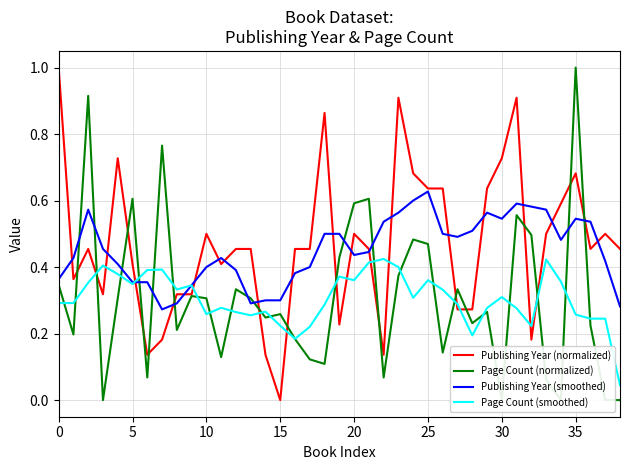

True or false: Publishing Year (smoothed) and Publishing Year (normalized) cross at least once.

True